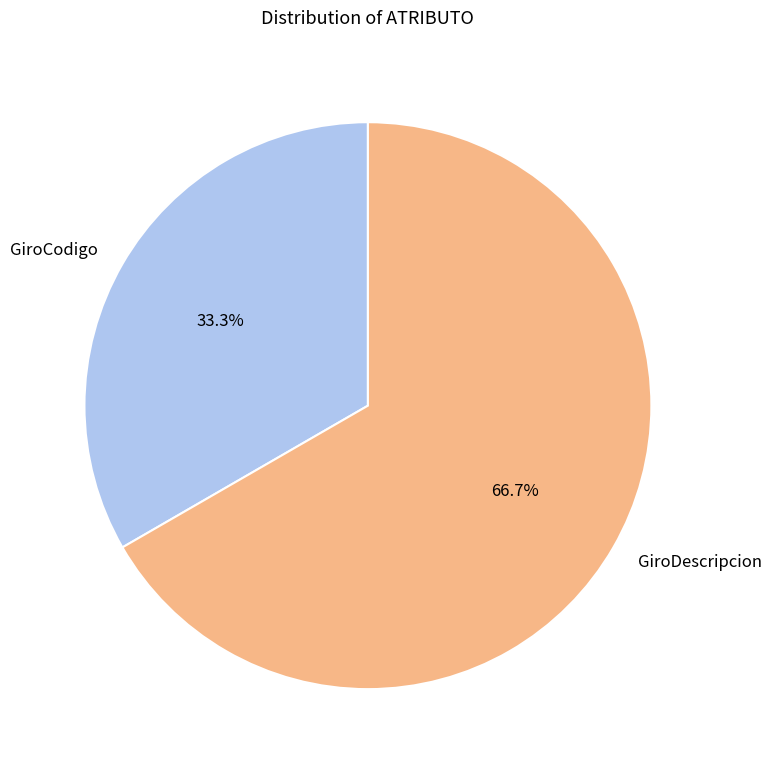

What is the smallest slice in the pie chart?

GiroCodigo